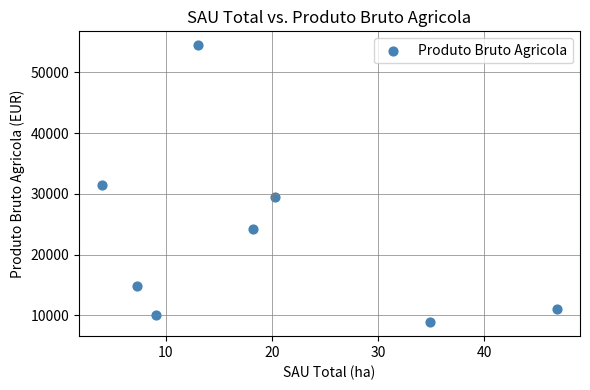

What is the average X value?

19.2